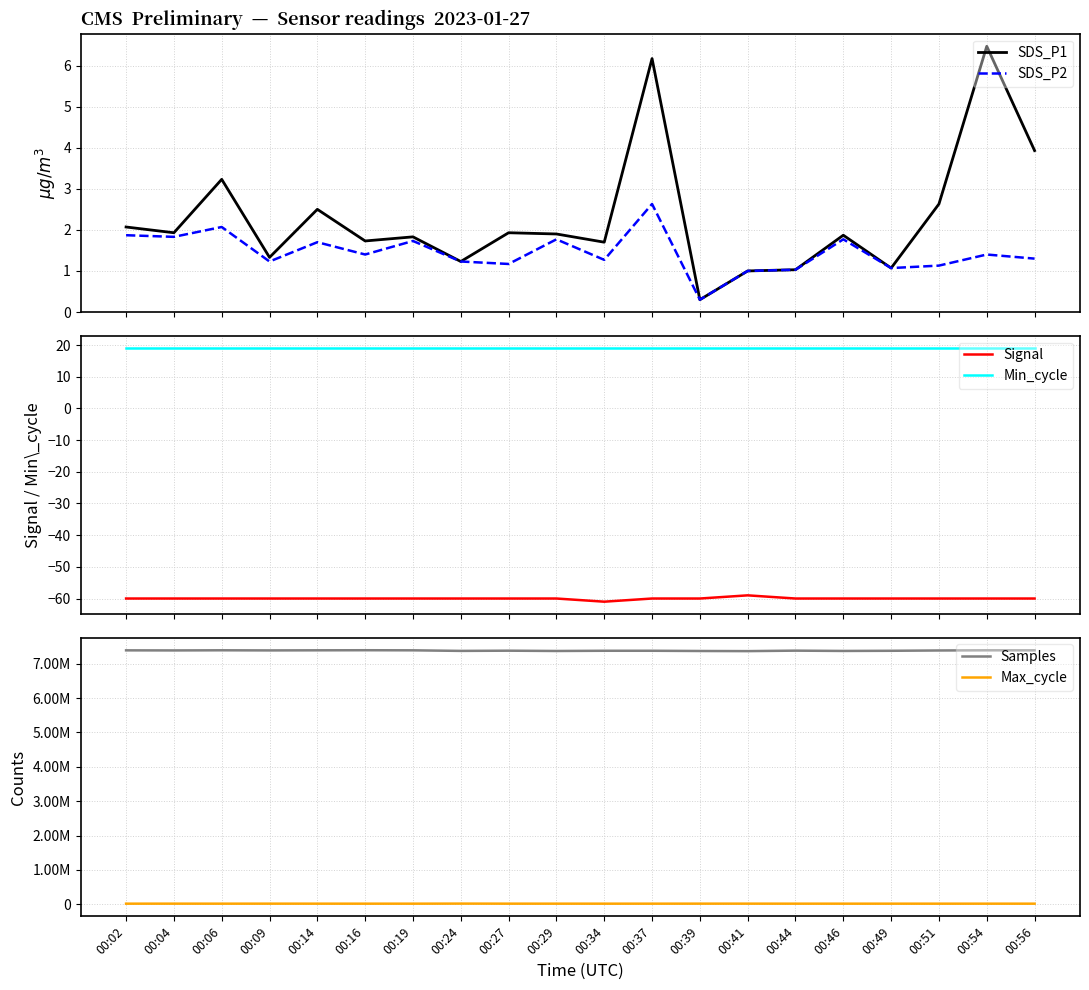

In Max_cycle, how many points are lower than both neighbors (excluding endpoints)?

5